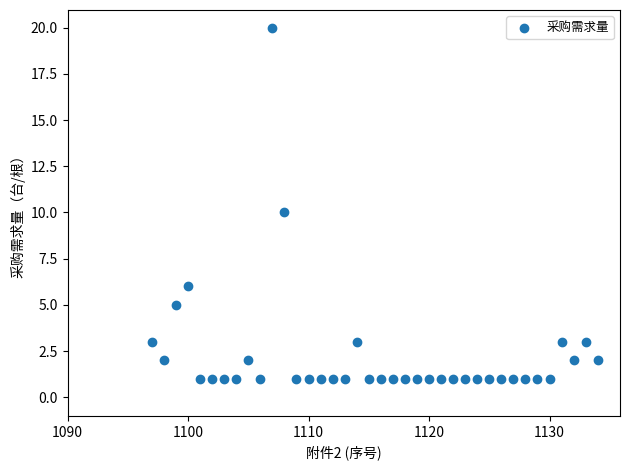

What is the range of X values (max minus min)?

37